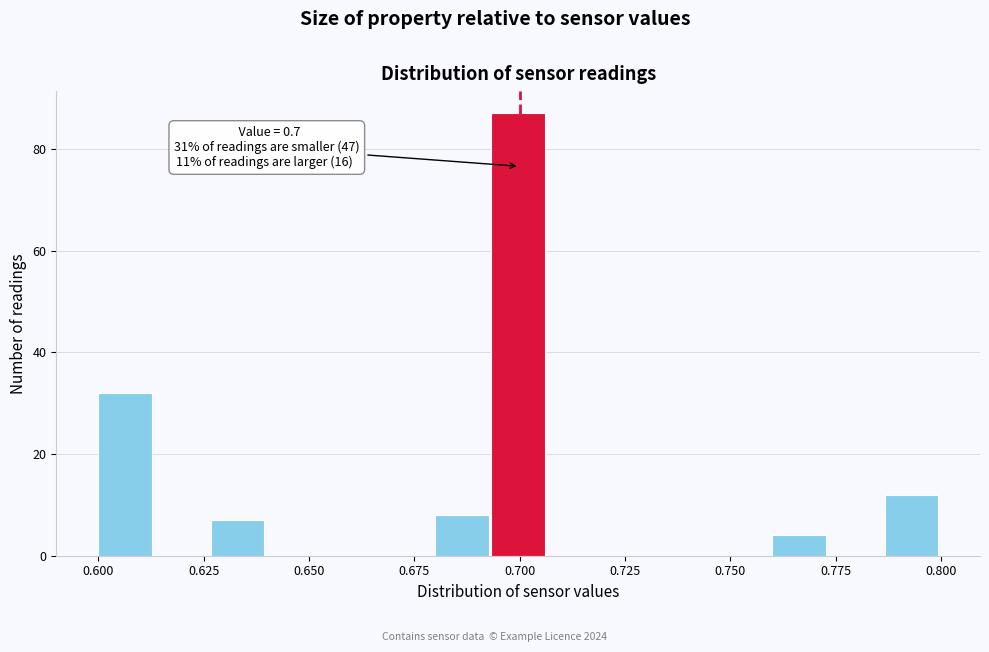

Read against the x-axis, roughly where is the centre of the tallest bar?

0.700